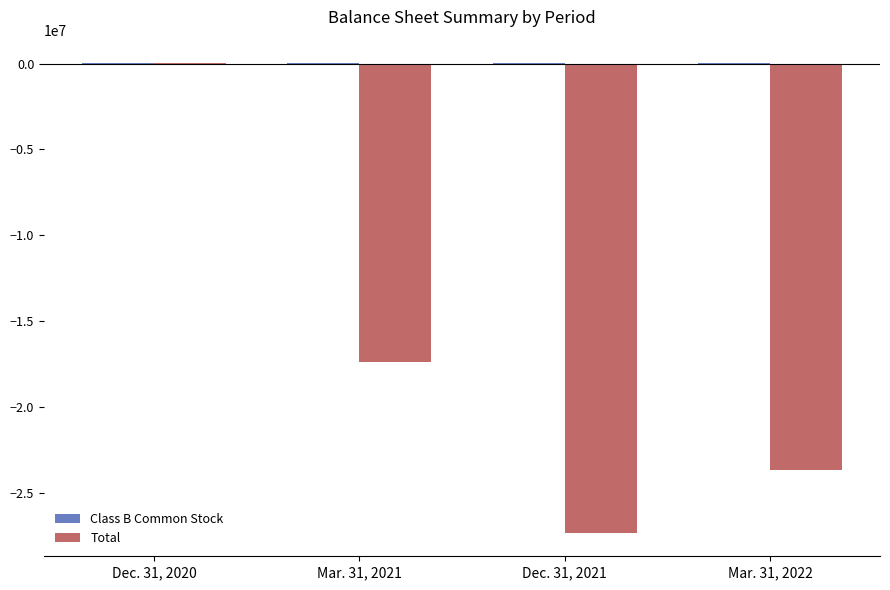

Where is Total nearest to the value -13651468?

Mar. 31, 2021